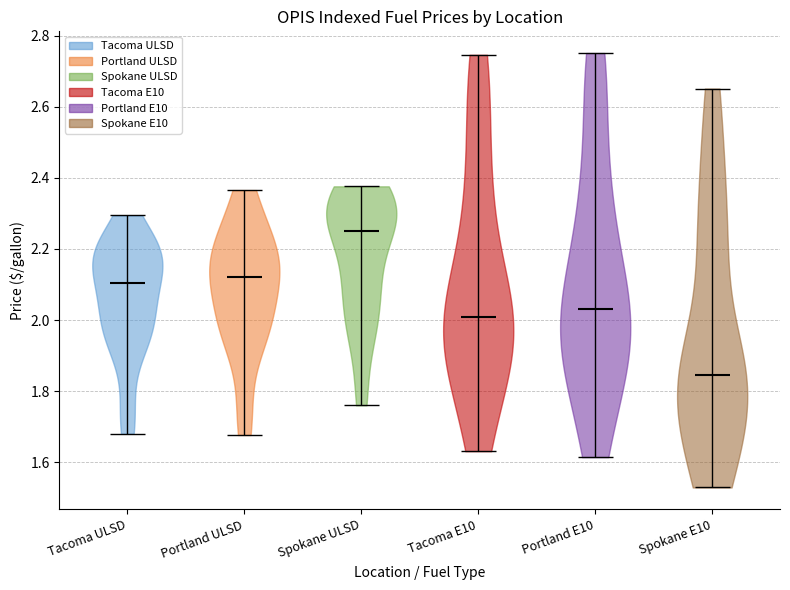

Reading left to right, read every violin against the y-axis: where its median line is, and the lowest and highest points it reaches. The values are not printed on the chart, so give them approximately, as read against the axis.

Tacoma ULSD: median line 2.10, lowest point 1.68, highest point 2.30
Portland ULSD: median line 2.12, lowest point 1.68, highest point 2.36
Spokane ULSD: median line 2.26, lowest point 1.76, highest point 2.38
Tacoma E10: median line 2.00, lowest point 1.64, highest point 2.74
Portland E10: median line 2.04, lowest point 1.62, highest point 2.76
Spokane E10: median line 1.84, lowest point 1.52, highest point 2.66